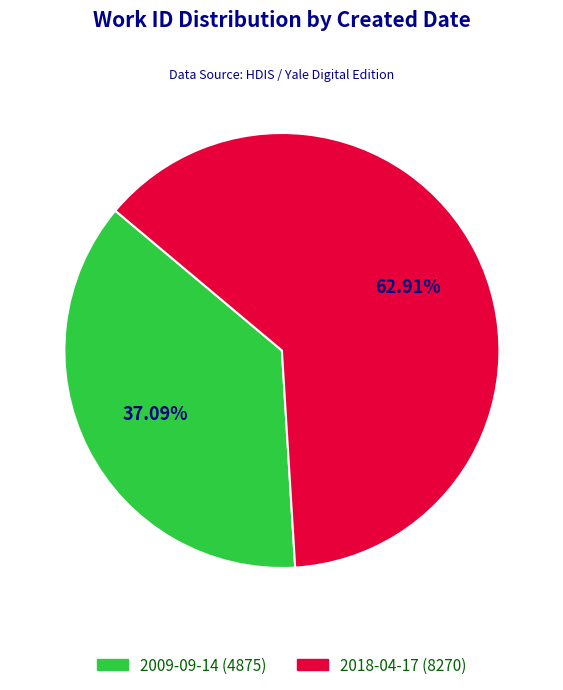

Count the number of slices in the pie.

2